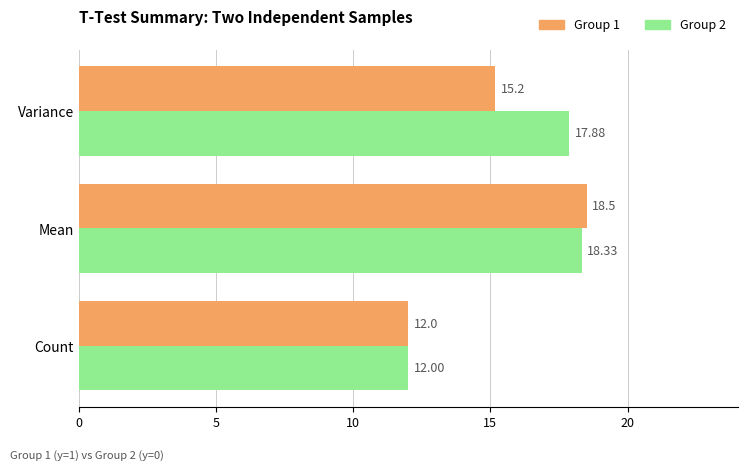

What is the difference between the maximum and minimum values in the Group 2 series?

6.3